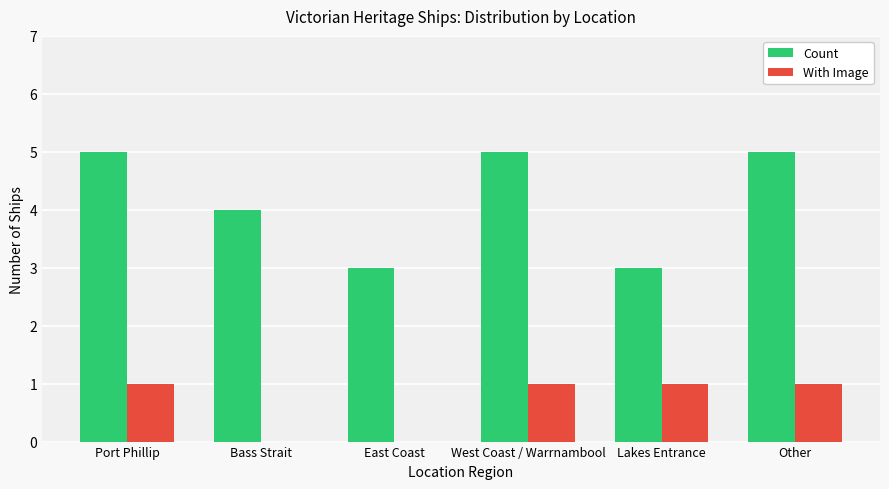

Is it true that With Image equals 1 at Other?

True